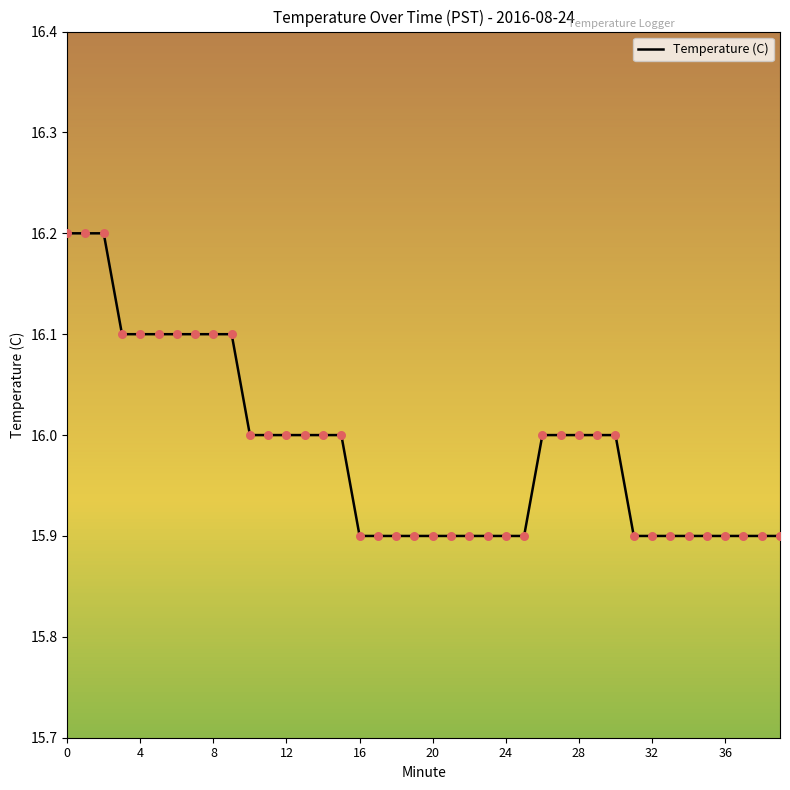

What is the change in value from 12 to 20?

-0.1